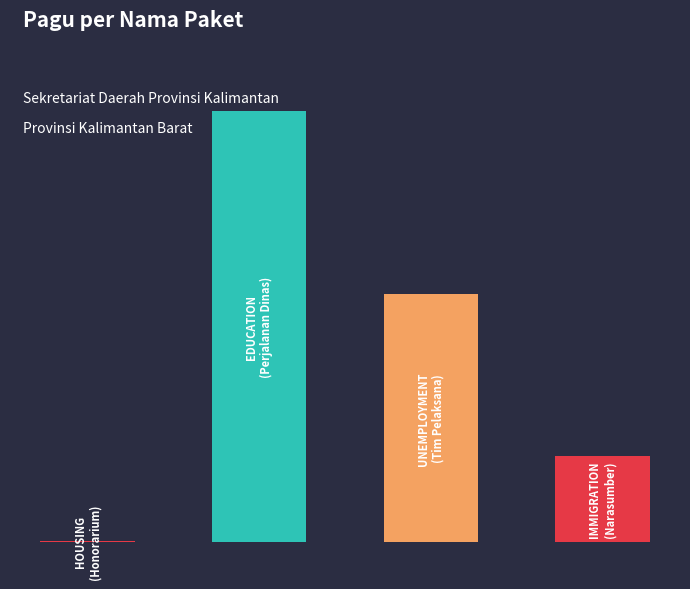

Rank the categories by value from lowest to highest.

0, 3, 2, 1